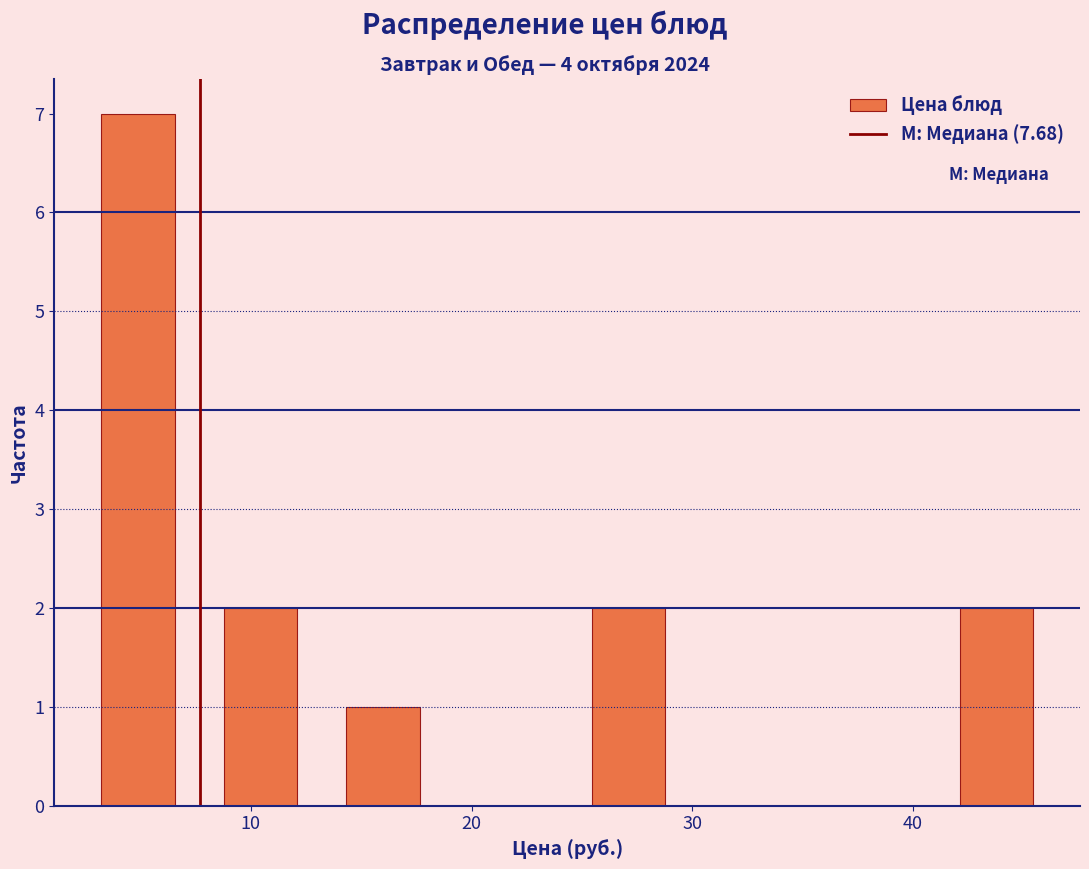

Reading left to right, transcribe this chart: for each bar, give the range it covers on the x-axis and its height. Neither the bar edges nor the heights are printed on the chart, so give them approximately, as read against the axes.

2 to 8: 7
8 to 13: 2
13 to 19: 1
19 to 24: 0
24 to 30: 2
30 to 35: 0
35 to 41: 0
41 to 47: 2